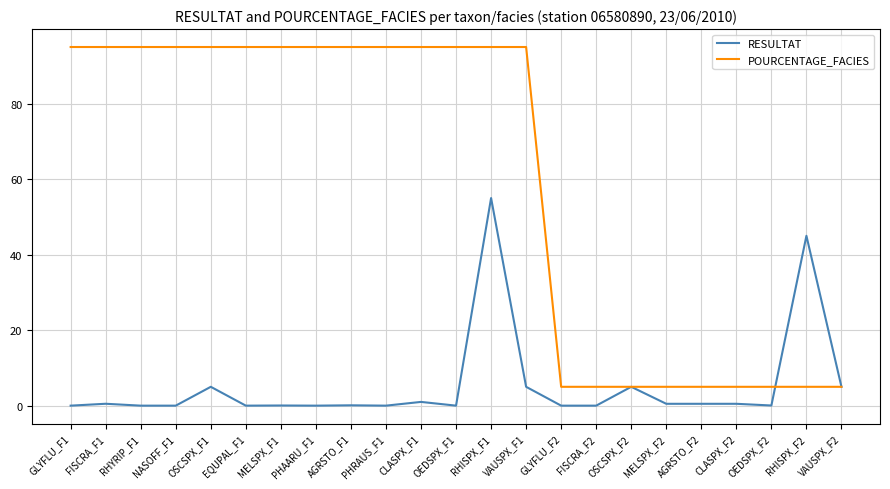

At PHRAUS_F1, list the series in order from smallest to largest.

RESULTAT, POURCENTAGE_FACIES